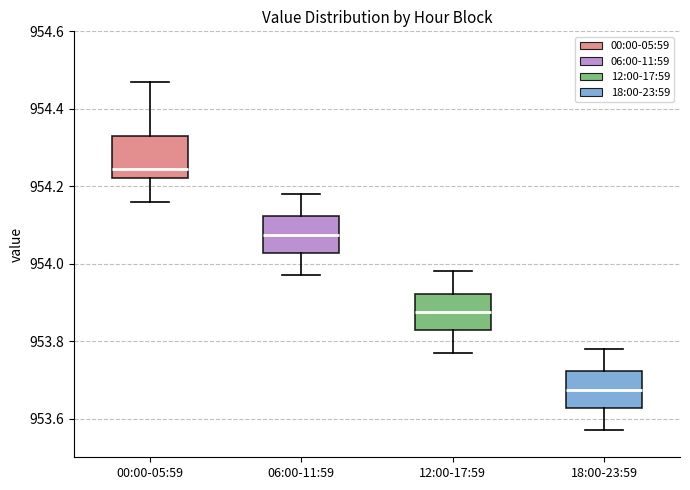

Which box has the highest median line?

00:00-05:59